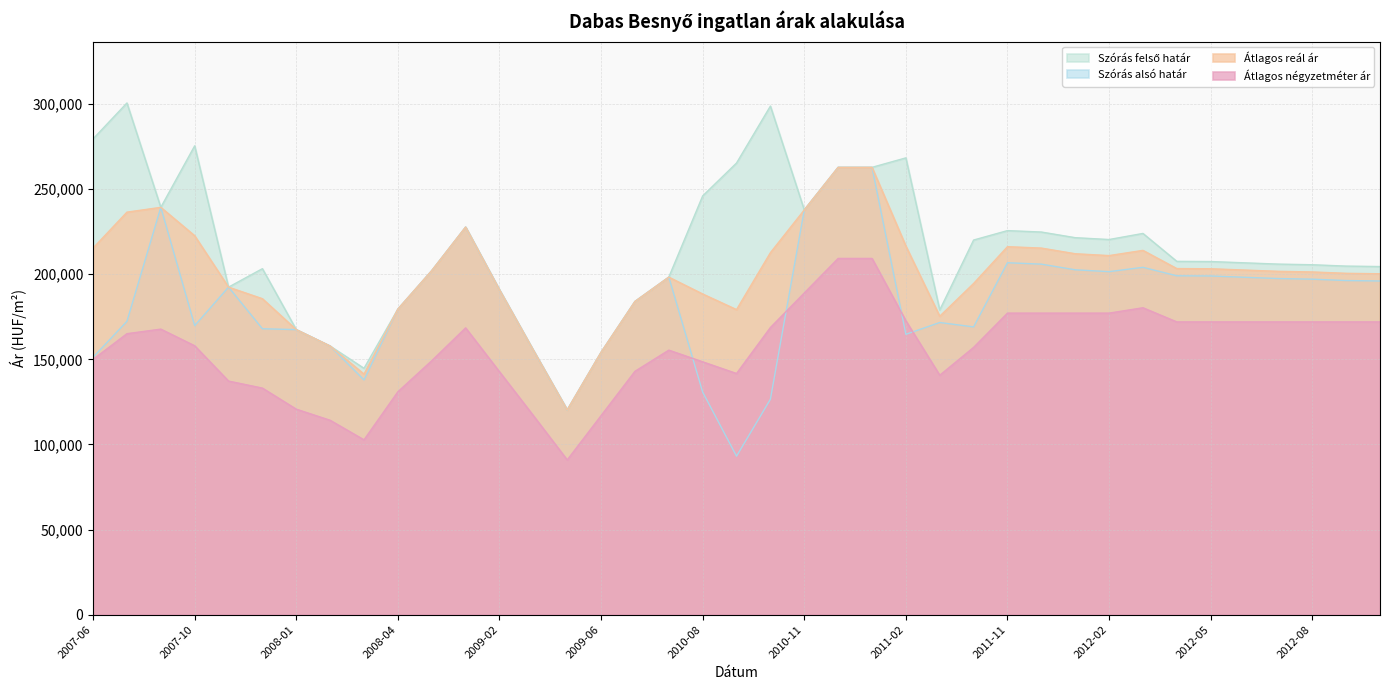

What is the lowest value of the Szórás alsó határ series?

93104